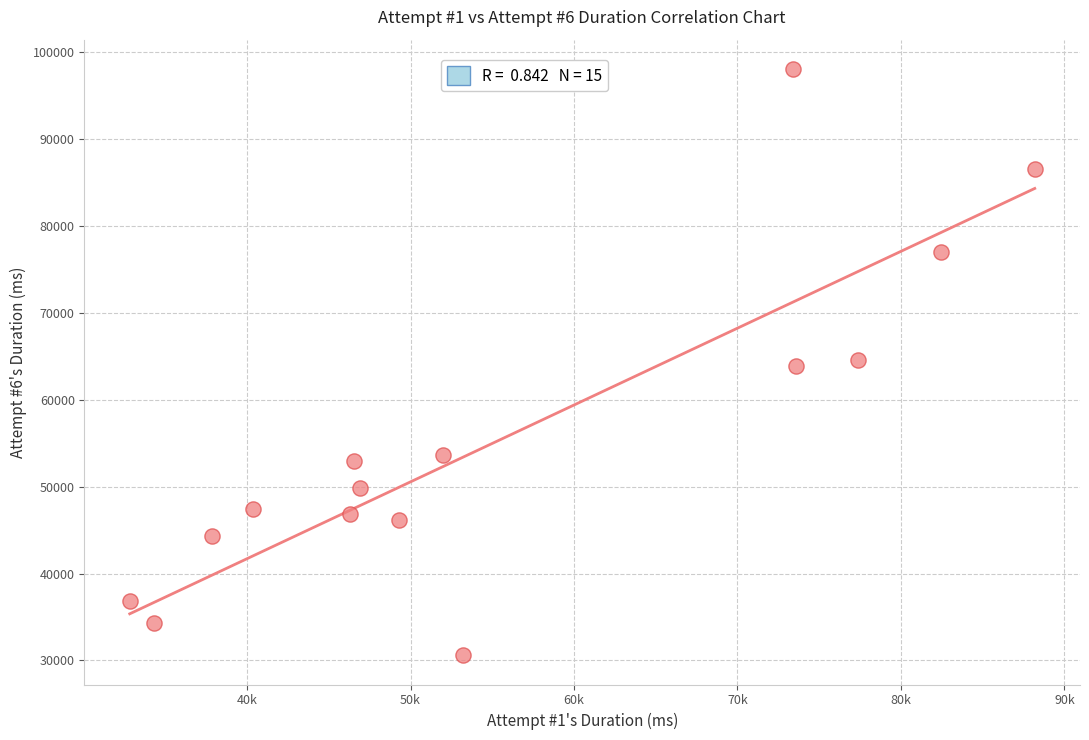

What is the range of X values (max minus min)?

55362